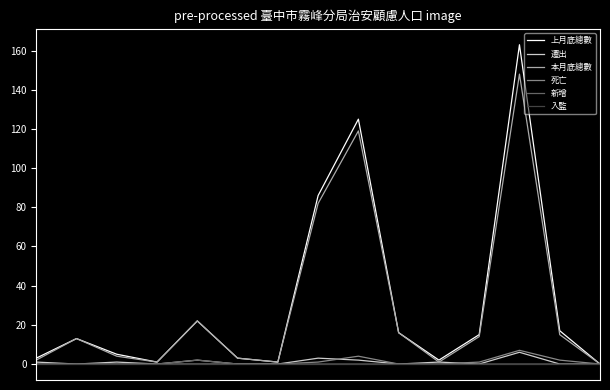

Which series has the largest range (max minus min)?

上月底總數